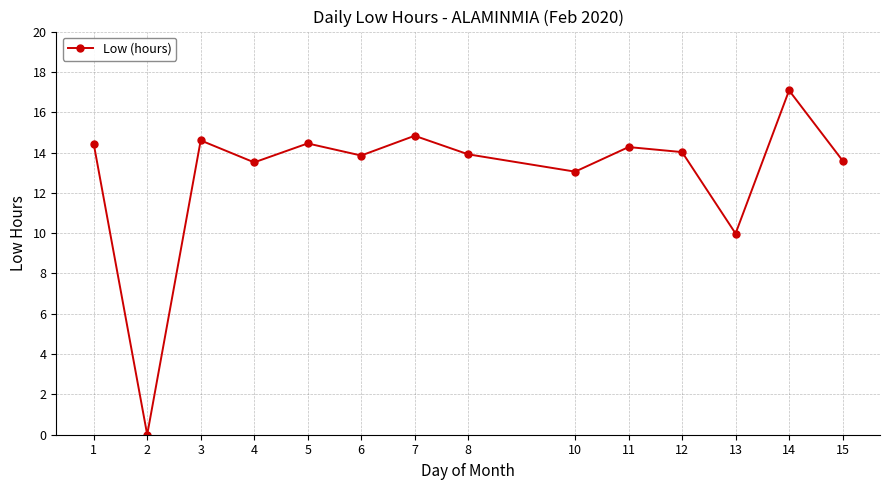

Is this an area chart (filled region under the line)?

No